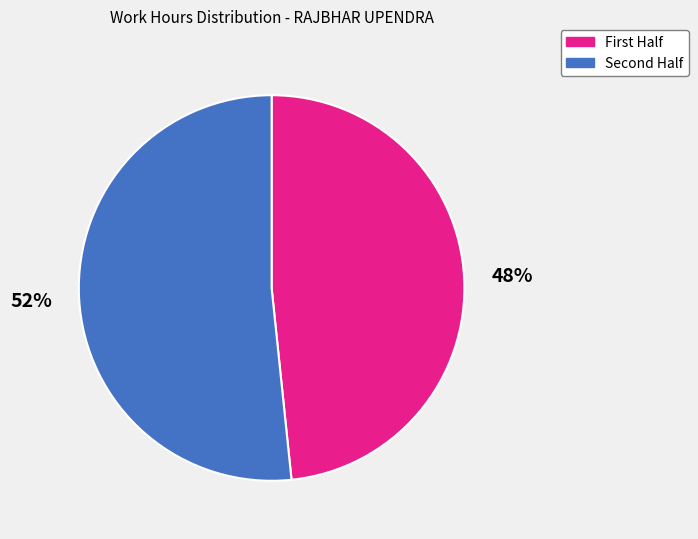

Does any single category account for the majority?

Yes